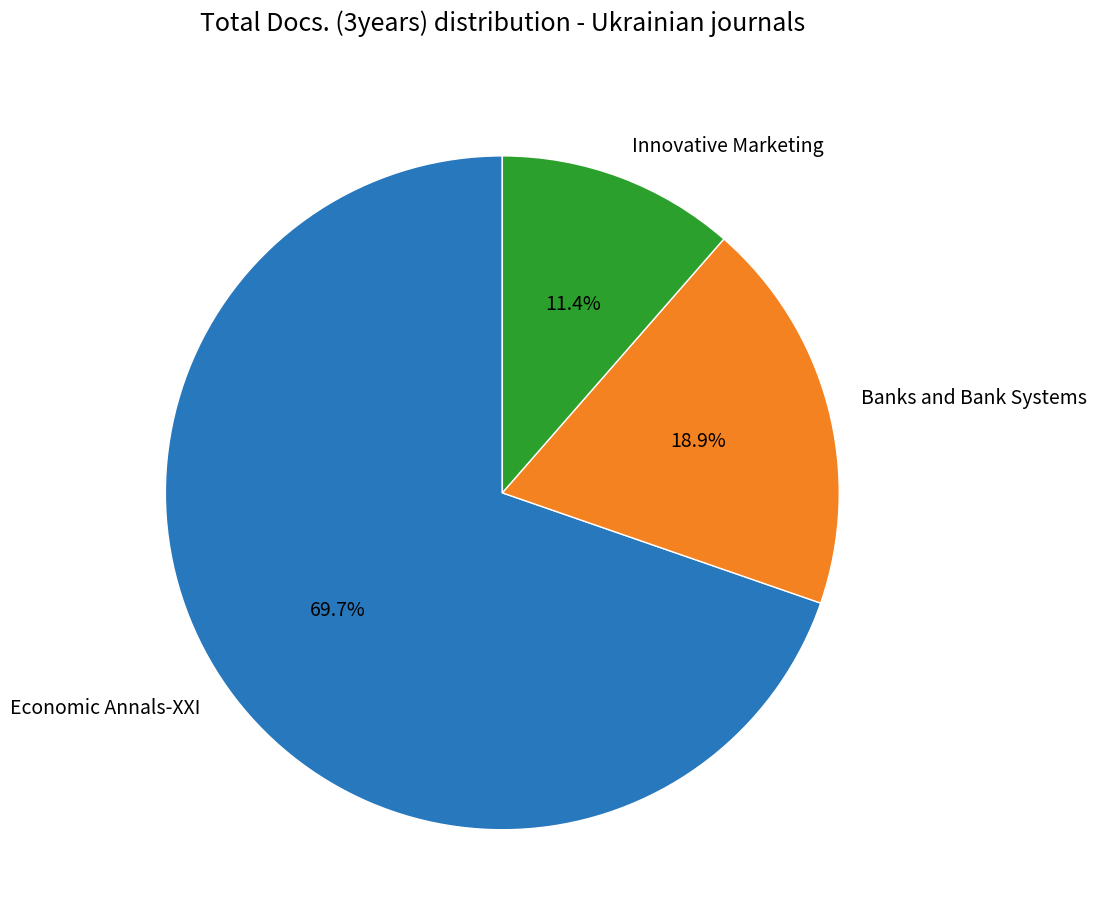

Is the sum of Innovative Marketing and Economic Annals-XXI greater than half?

Yes